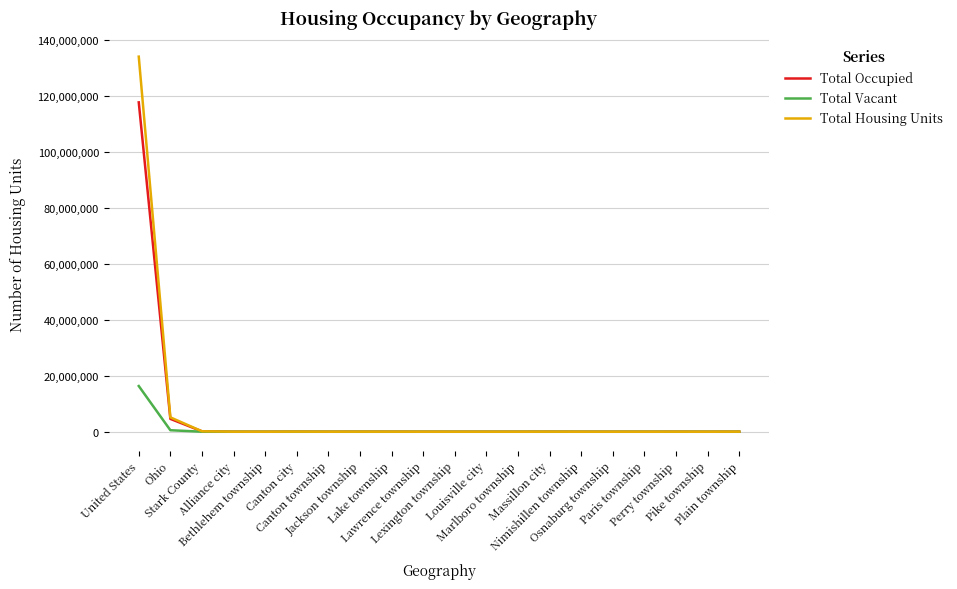

Which series has the widest spread of values?

Total Housing Units